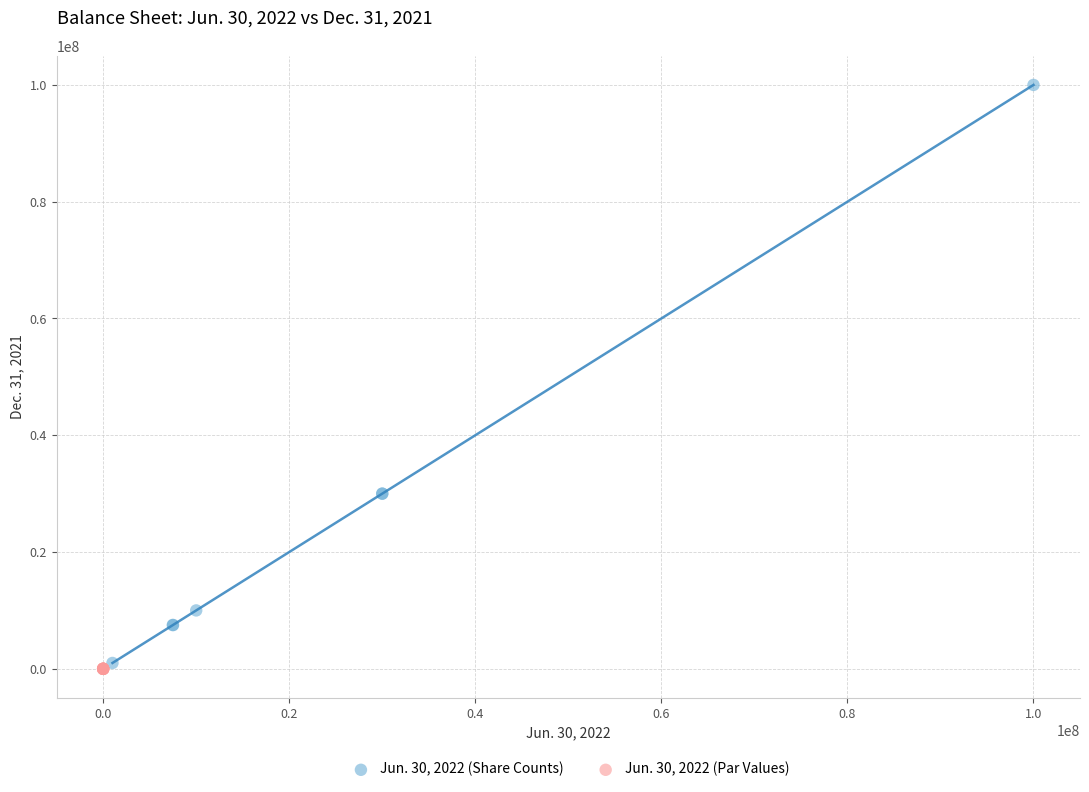

Which series has the widest spread of Y values?

Jun. 30, 2022 (Share Counts)